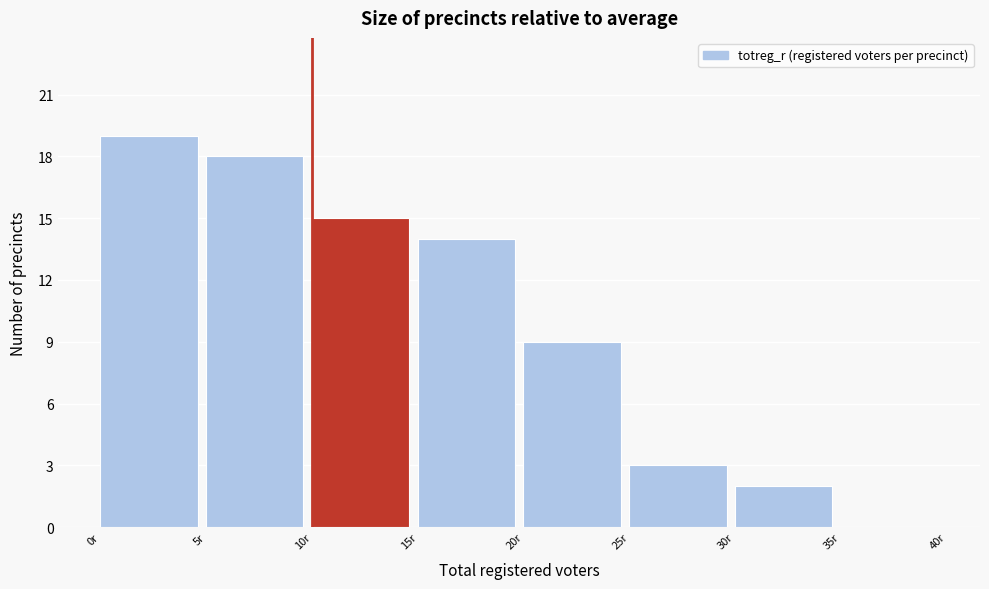

Over which range of the x-axis is the bar tallest?

0 to 5